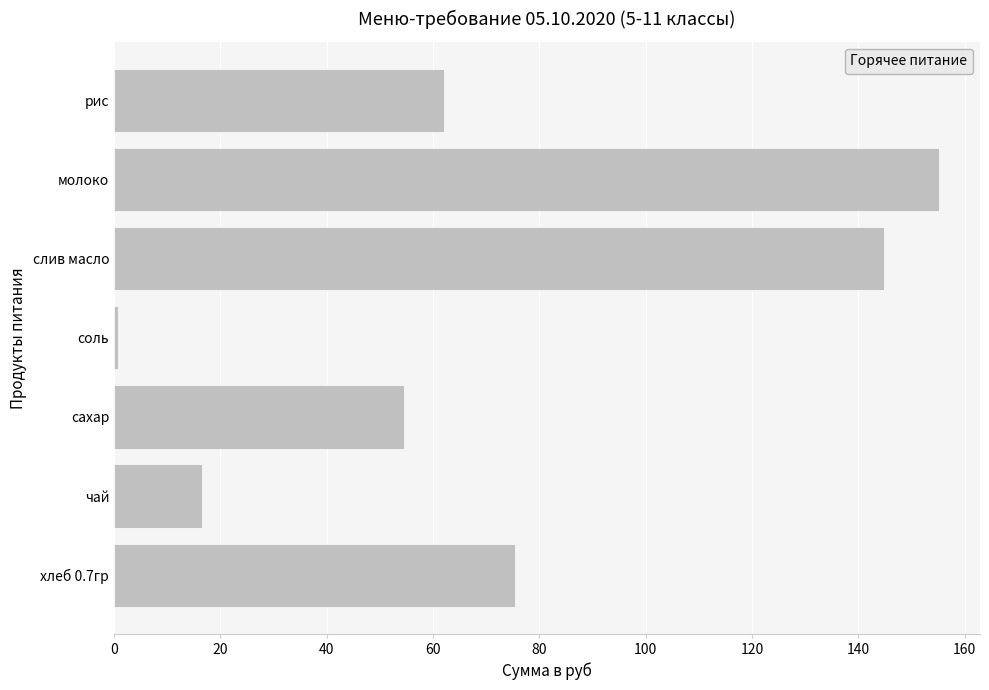

List the labels in order of value, largest first.

молоко, слив масло, хлеб 0.7гр, рис, сахар, чай, соль